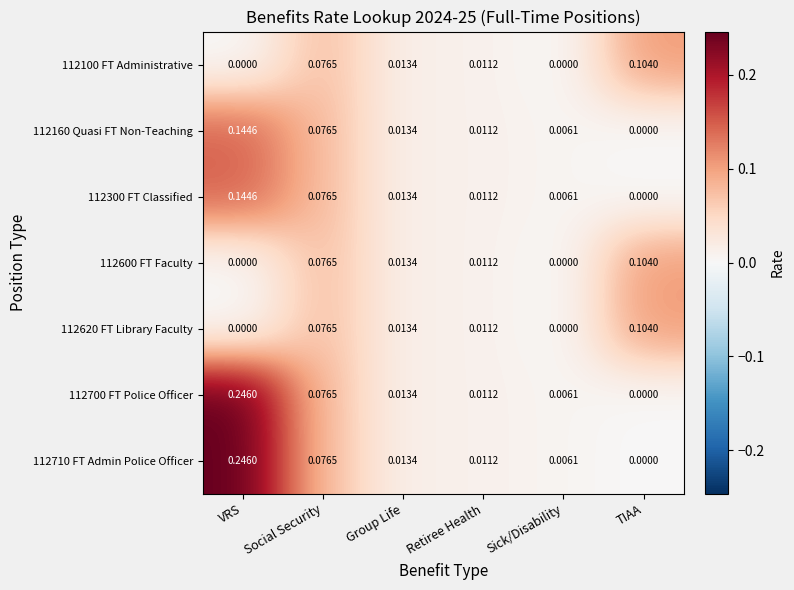

Where is 112700 FT Police Officer nearest to the value 0?

TIAA